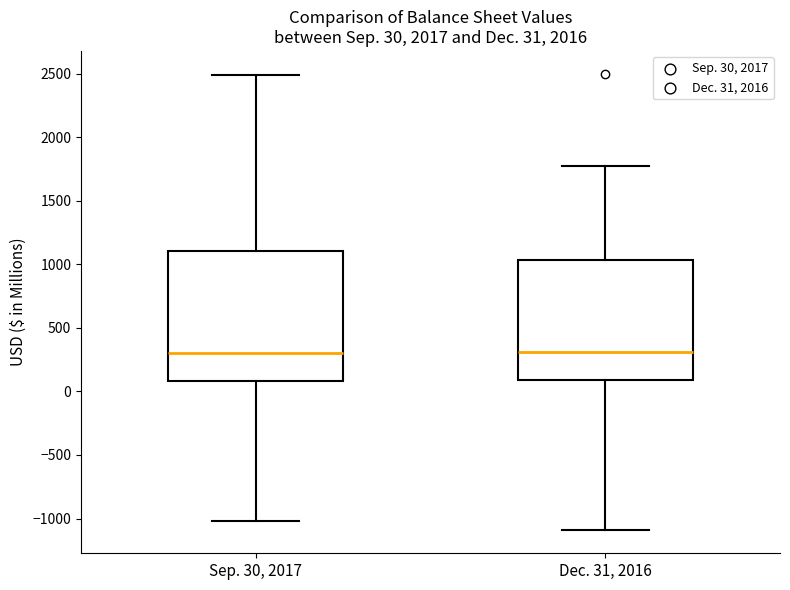

Comparing the boxes themselves (not the whiskers), which one is the tallest?

Sep. 30, 2017